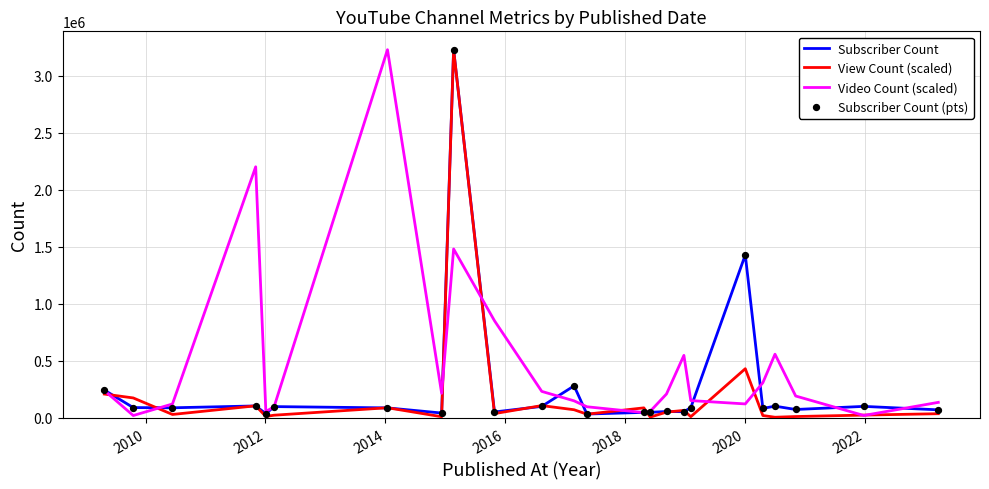

Which series has the largest total across all categories?

Video Count (scaled)